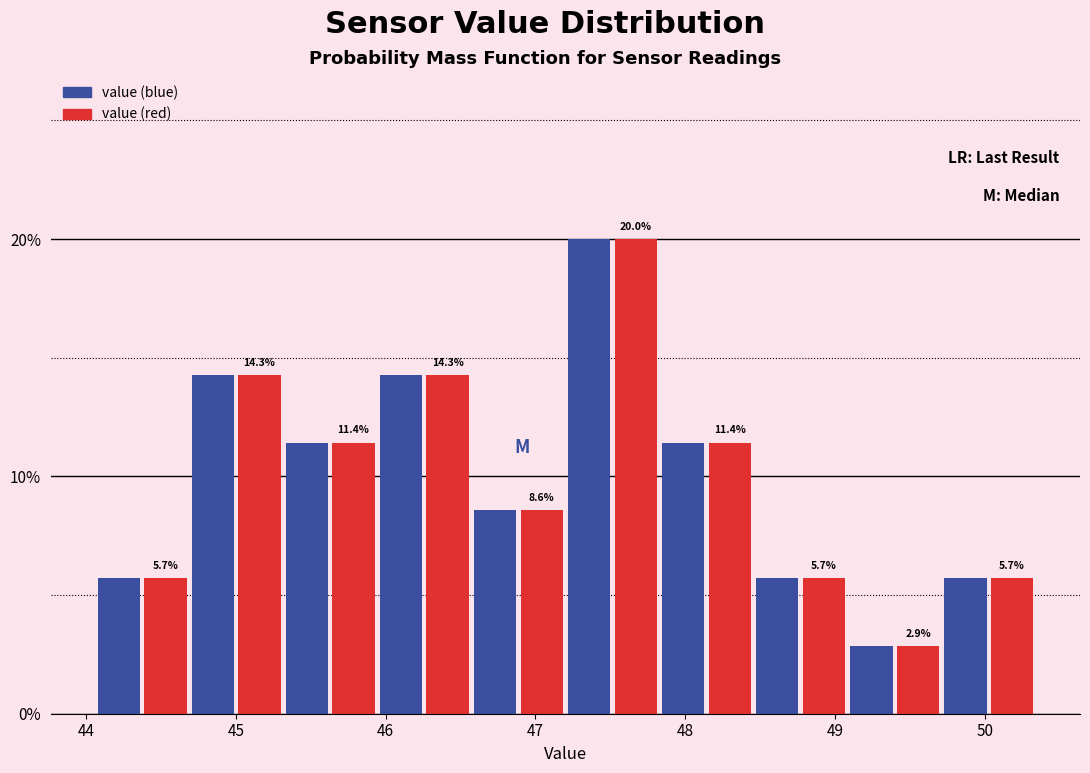

Reading left to right, transcribe this chart: for each range on the x-axis, give the height of each series' bar. The bar edges are not printed on the chart, so give them approximately, as read against the axis.

44.1 to 44.7: value (blue)=5.7	value (red)=5.7
44.7 to 45.3: value (blue)=14.3	value (red)=14.3
45.3 to 45.9: value (blue)=11.4	value (red)=11.4
45.9 to 46.6: value (blue)=14.3	value (red)=14.3
46.6 to 47.2: value (blue)=8.6	value (red)=8.6
47.2 to 47.8: value (blue)=20.0	value (red)=20.0
47.8 to 48.5: value (blue)=11.4	value (red)=11.4
48.5 to 49.1: value (blue)=5.7	value (red)=5.7
49.1 to 49.7: value (blue)=2.9	value (red)=2.9
49.7 to 50.3: value (blue)=5.7	value (red)=5.7